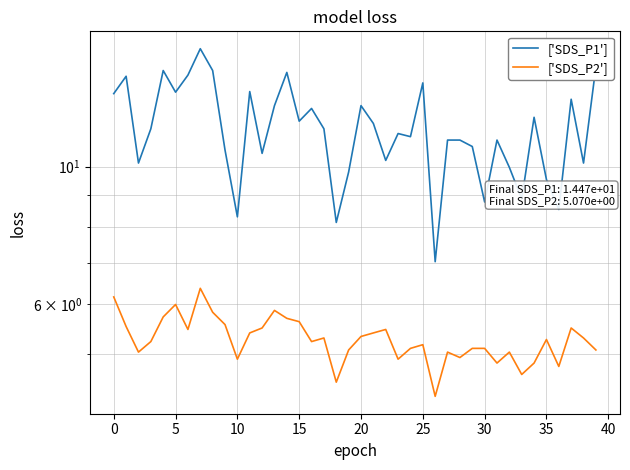

The ['SDS_P2'] series shows 5.2 at 25. True or false?

True